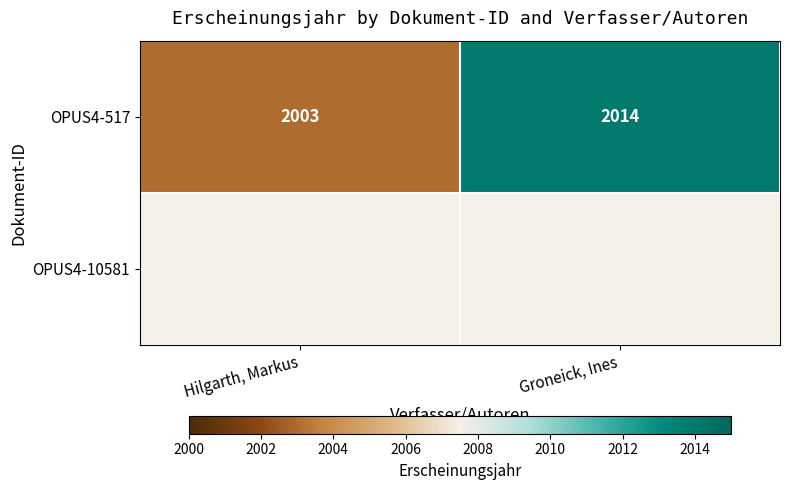

What is the difference between the OPUS4-517 values at Groneick, Ines and Hilgarth, Markus?

11